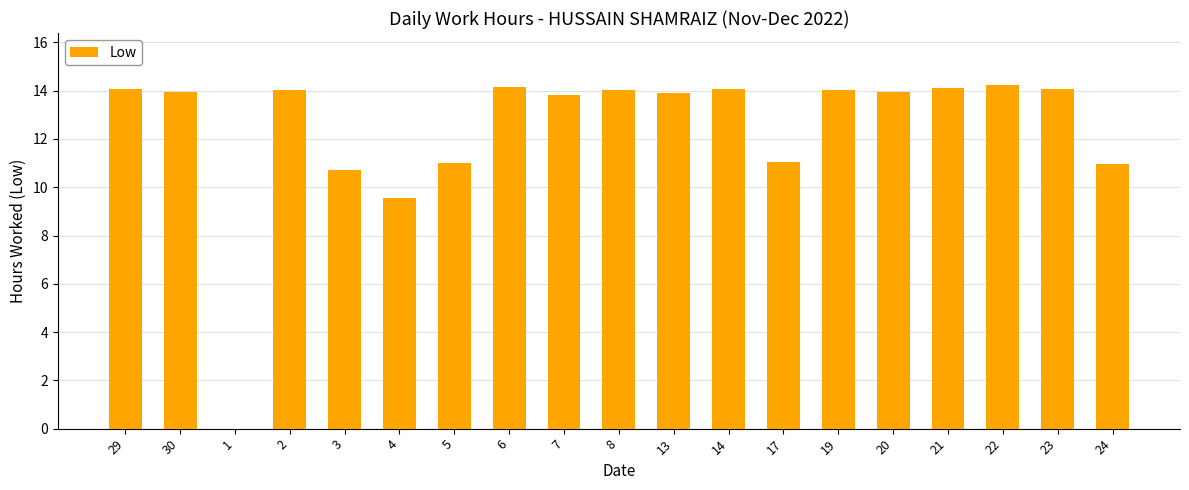

Where is the data nearest to the value 7?

4